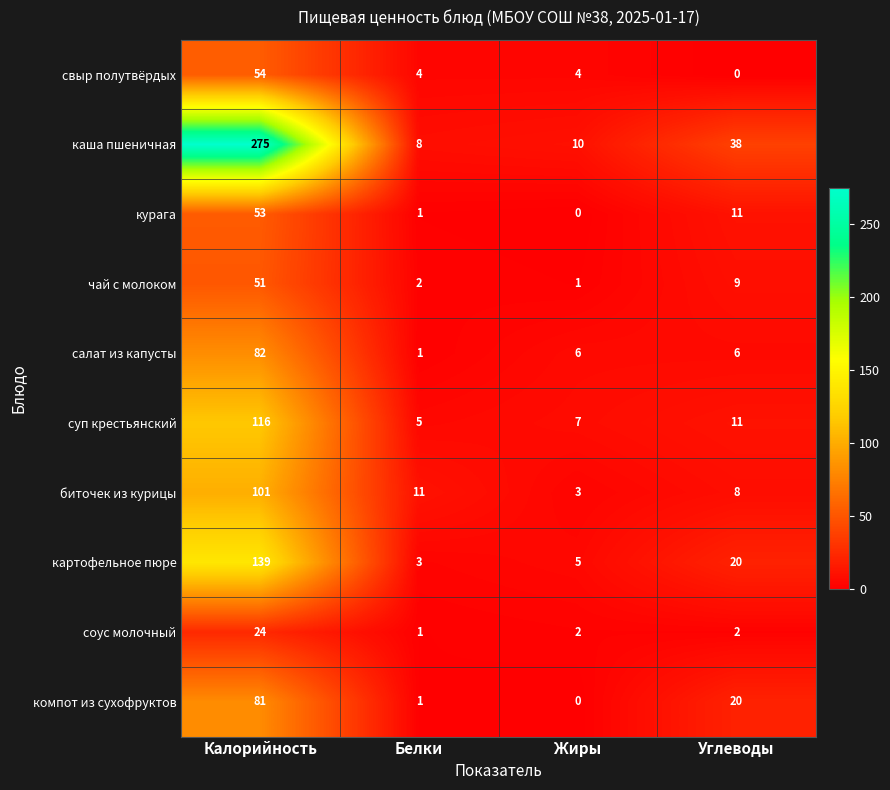

Which category has the highest value in the компот из сухофруктов series?

Калорийность